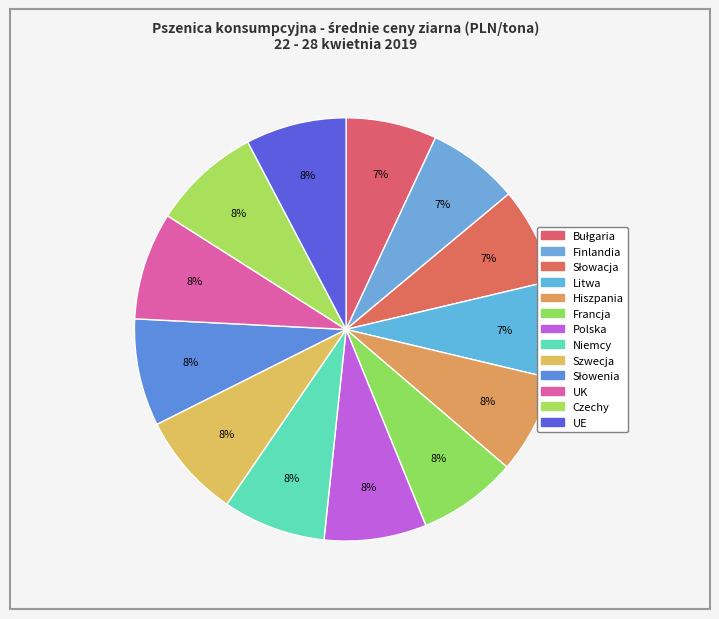

True or false: Słowenia accounts for 8% of the total.

True